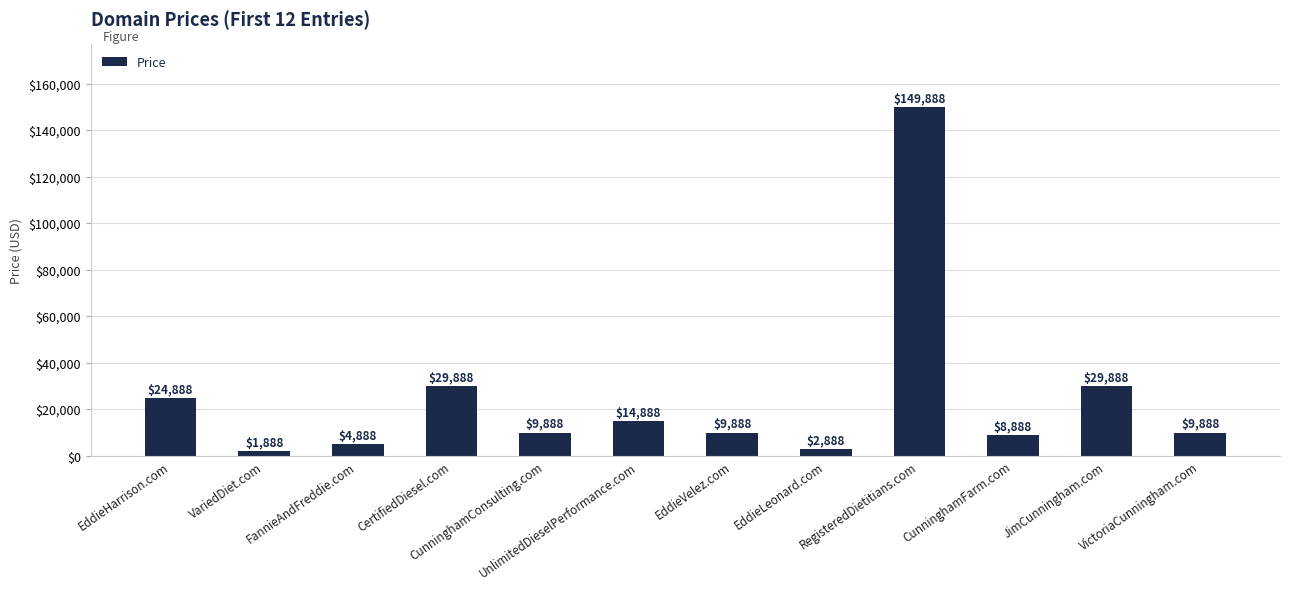

Reading right to left, transcribe all the data shown in this chart.

9888	29888	8888	149888	2888	9888	14888	9888	29888	4888	1888	24888